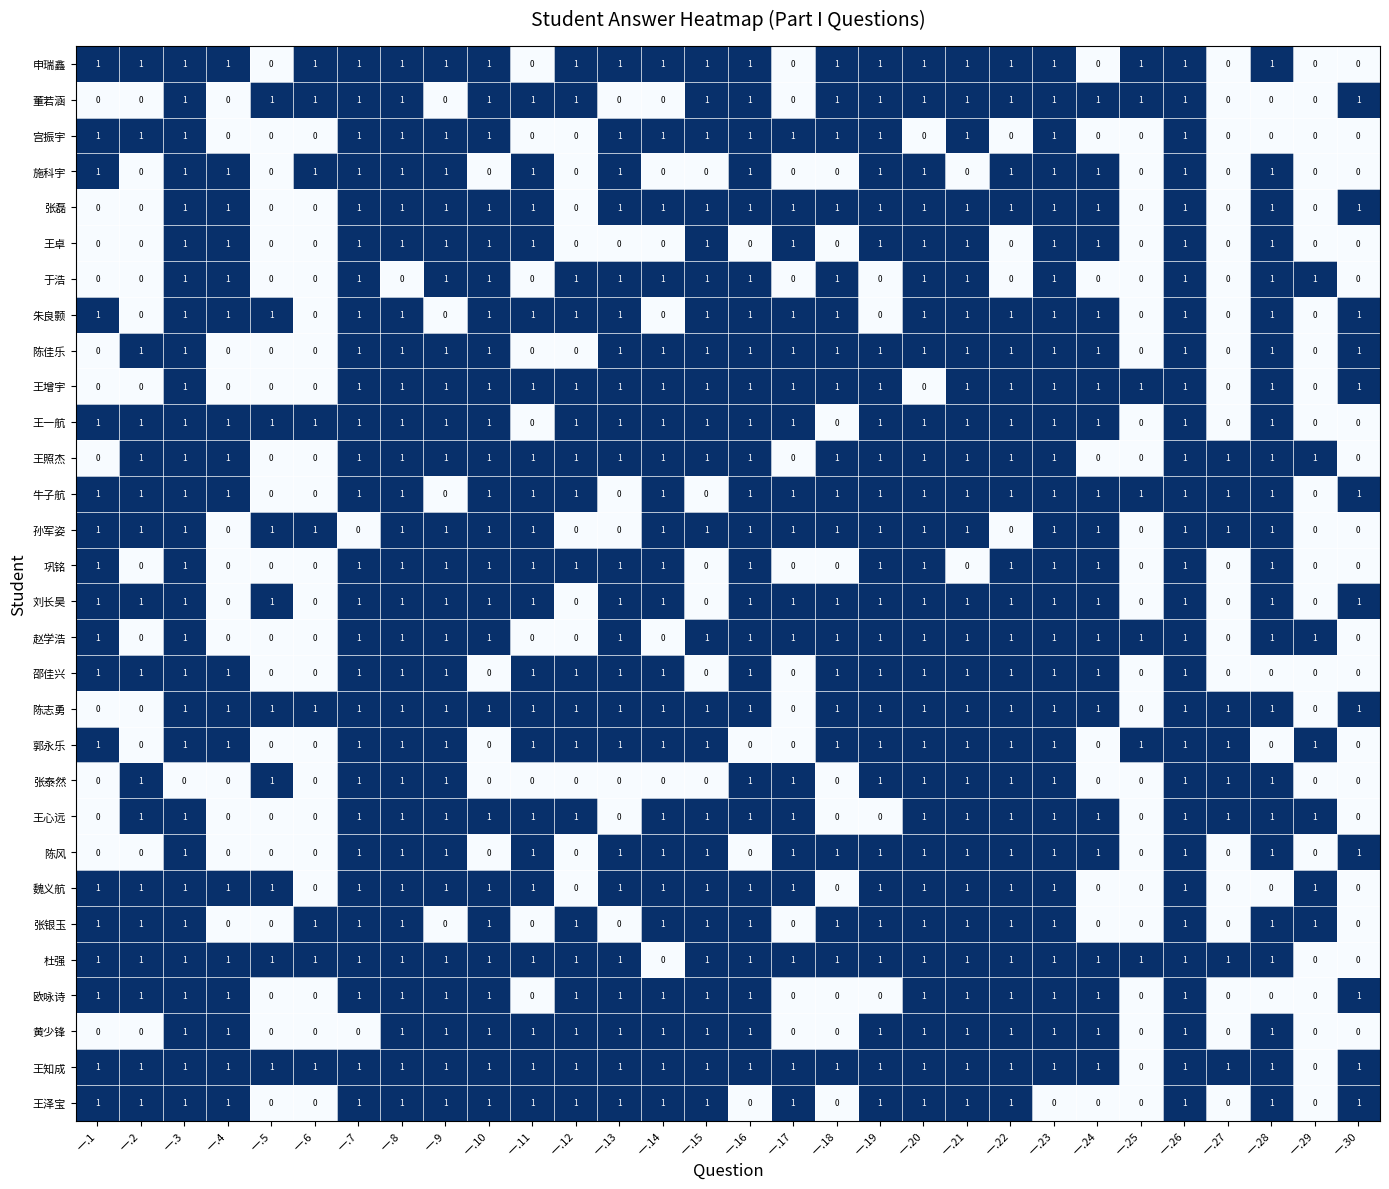

Count the number of categories in the chart.

30